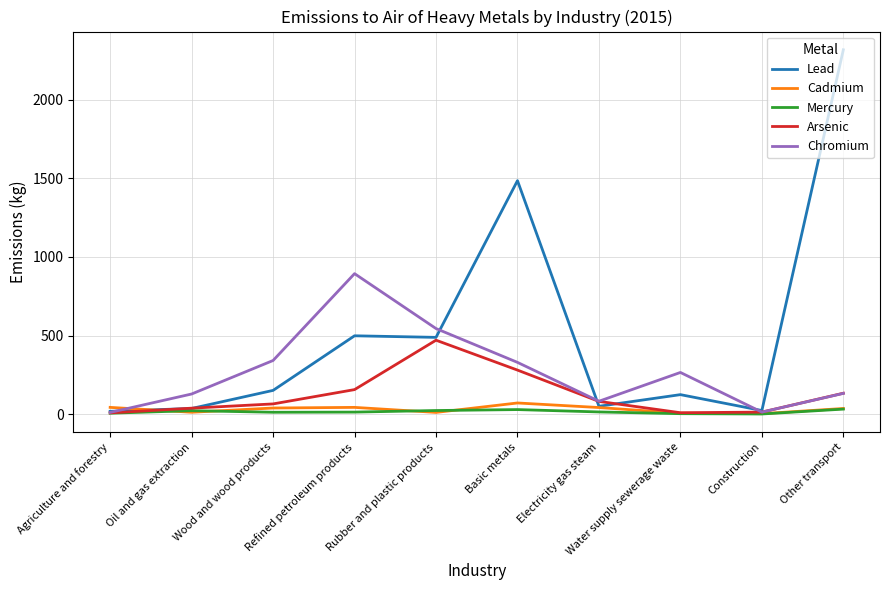

At which category is the sum across all series the highest?

Other transport